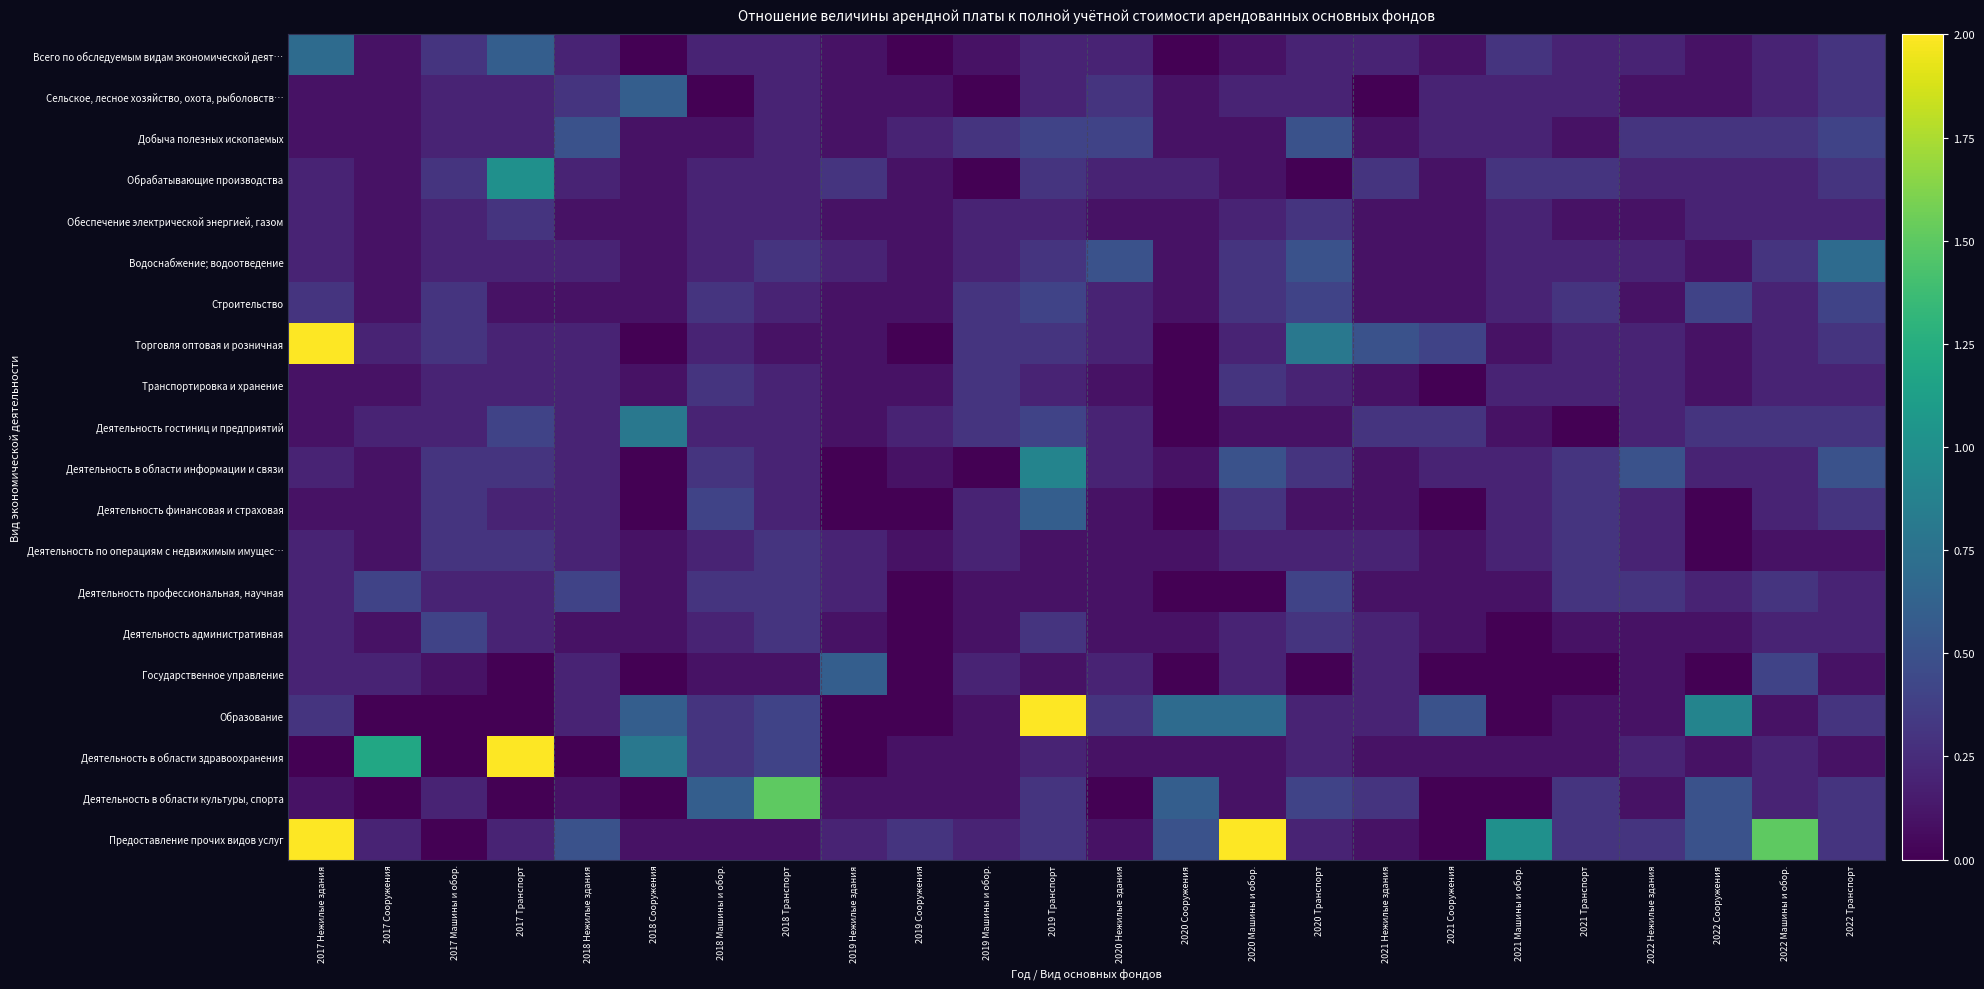

What is the total value across all series at 2017 Нежилые здания?

10.6